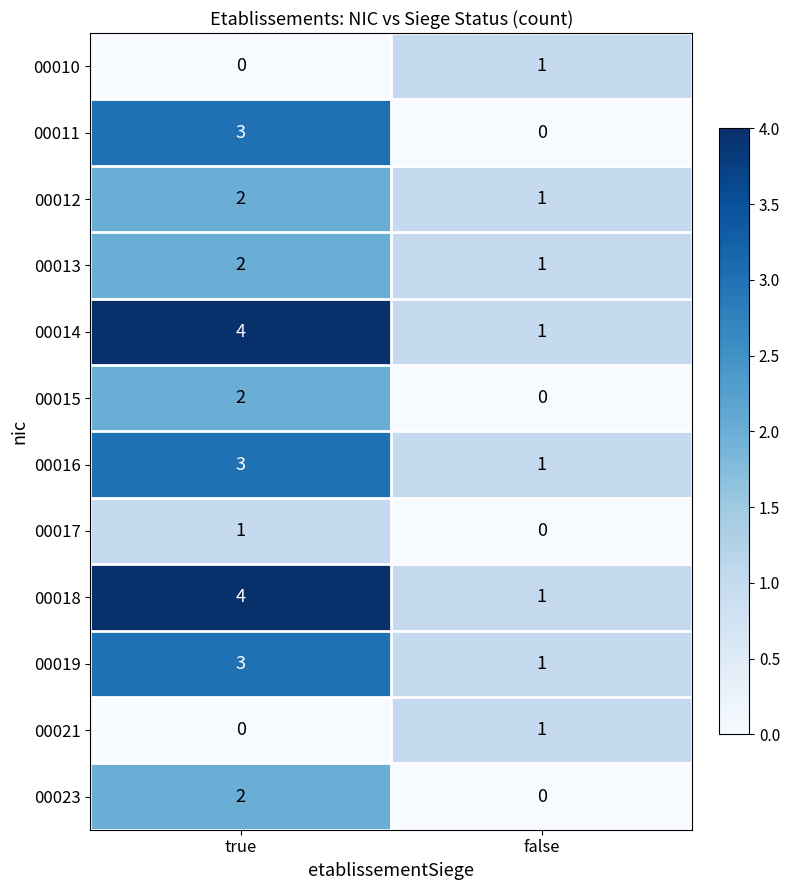

What is the spread (max minus min) of values at false?

1